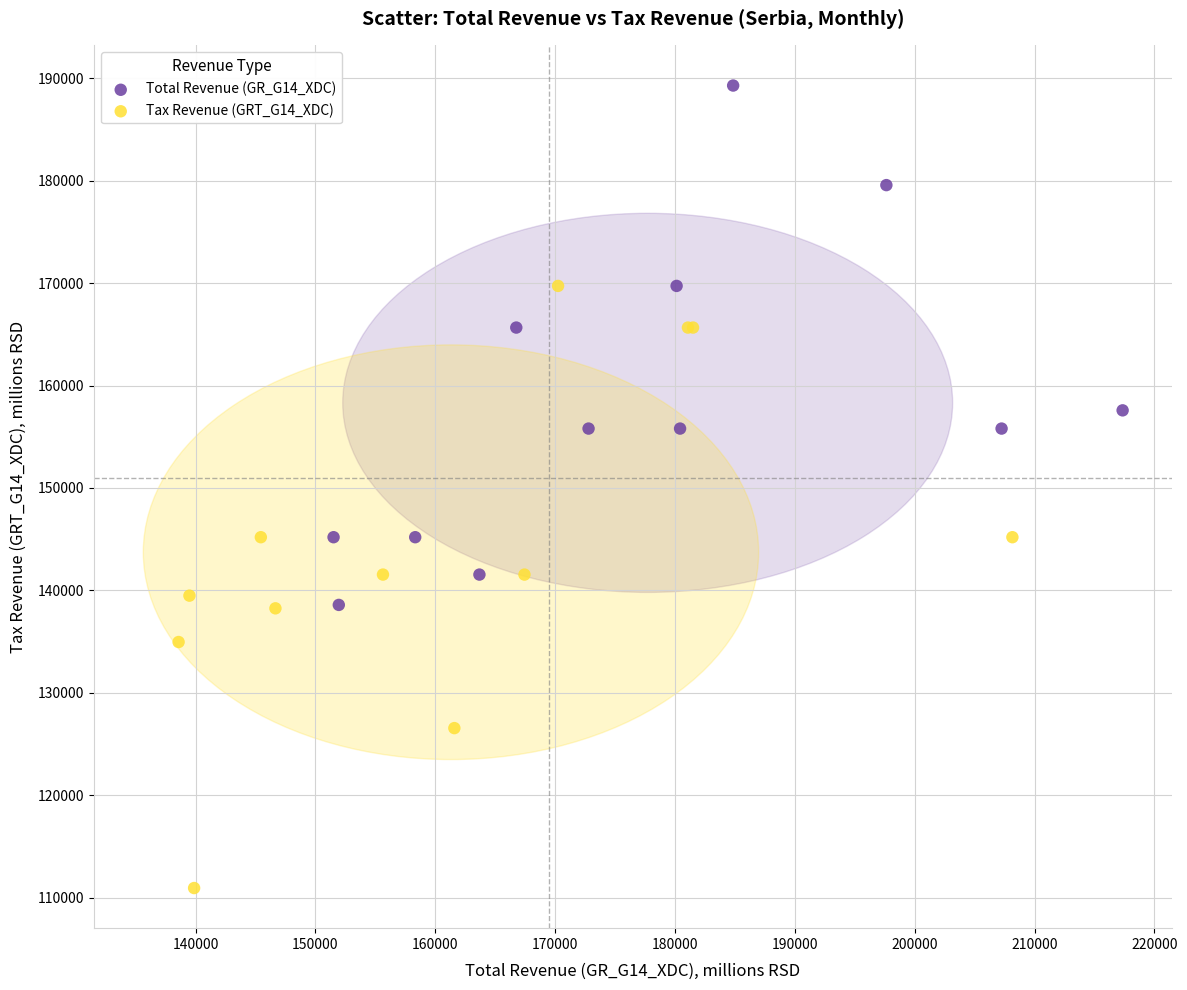

Which series has the largest Y range (max minus min)?

Tax Revenue (GRT_G14_XDC)